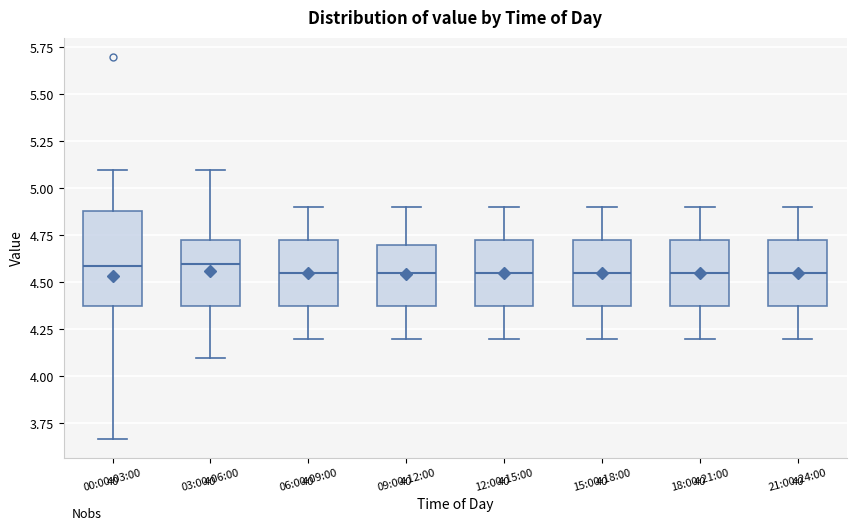

Reading left to right, transcribe this box plot: for each box, give where its median line is, the range the box spans, and where its two whiskers end, as read against the y-axis. The values are not printed on the chart, so give them approximately, as read against the axis.

00:00-03:00: median 4.60, box 4.40 to 4.90, whiskers 3.65 to 5.10
03:00-06:00: median 4.60, box 4.40 to 4.75, whiskers 4.10 to 5.10
06:00-09:00: median 4.55, box 4.40 to 4.75, whiskers 4.20 to 4.90
09:00-12:00: median 4.55, box 4.40 to 4.70, whiskers 4.20 to 4.90
12:00-15:00: median 4.55, box 4.40 to 4.75, whiskers 4.20 to 4.90
15:00-18:00: median 4.55, box 4.40 to 4.75, whiskers 4.20 to 4.90
18:00-21:00: median 4.55, box 4.40 to 4.75, whiskers 4.20 to 4.90
21:00-24:00: median 4.55, box 4.40 to 4.75, whiskers 4.20 to 4.90